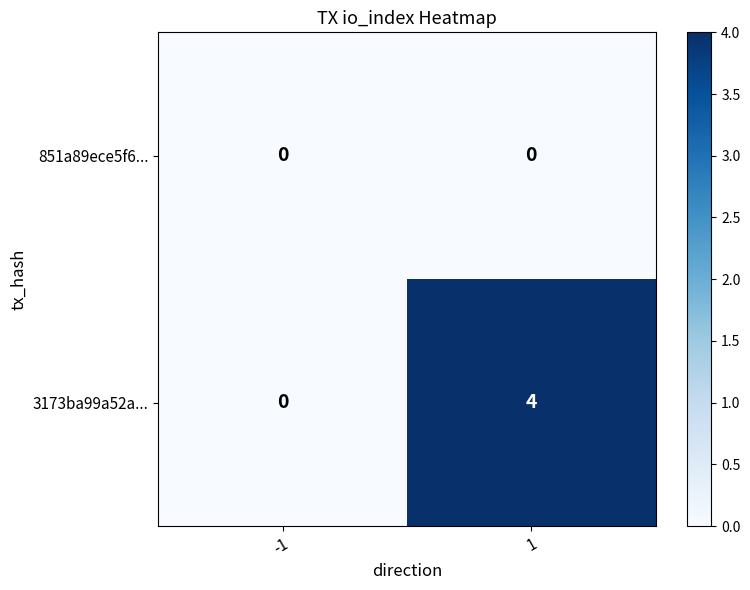

Is it true that 851a89ece5f6... equals 0 at -1?

True